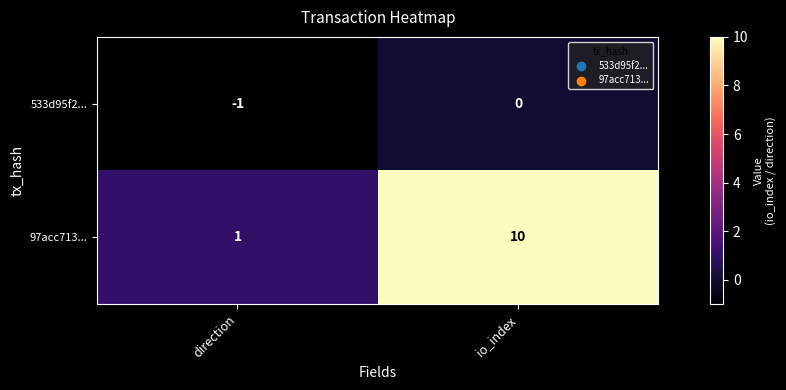

Reading left to right, what are all the values shown in this chart?

533d95f2...: direction=-1	io_index=0
97acc713...: direction=1	io_index=10